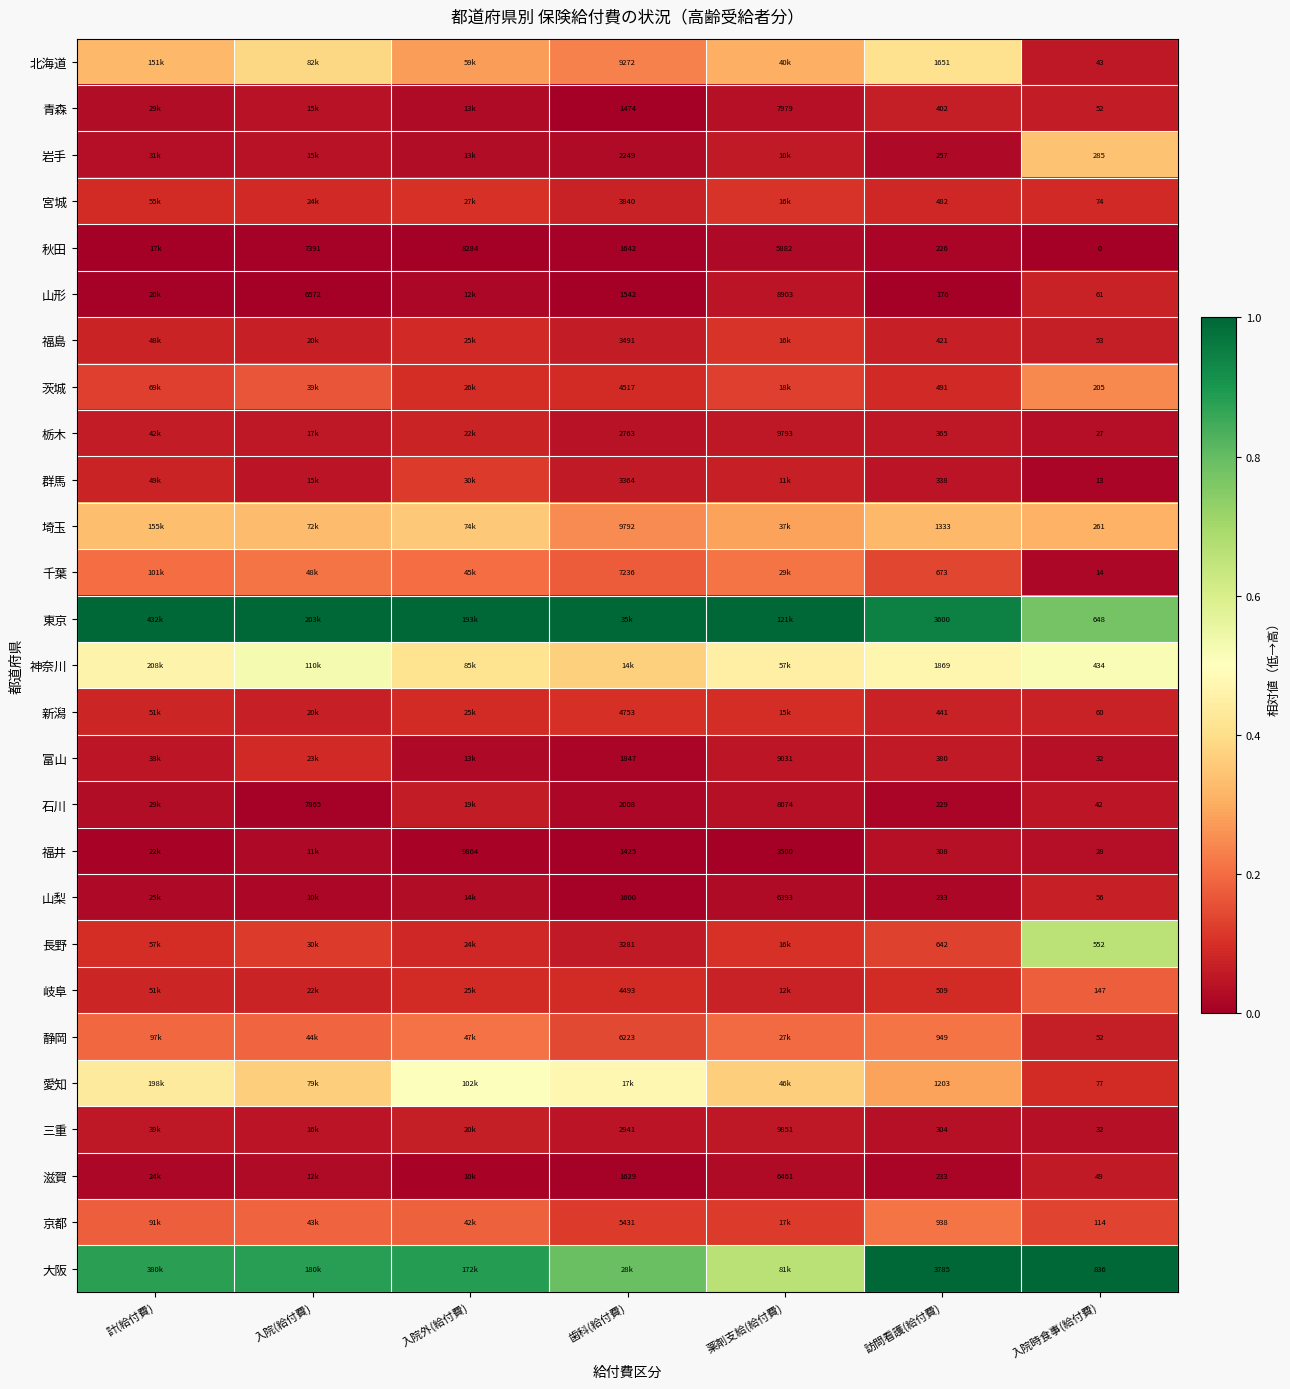

Is the value of 青森 at 歯科(給付費) greater than the value of 群馬 at 入院時食事(給付費)?

Yes